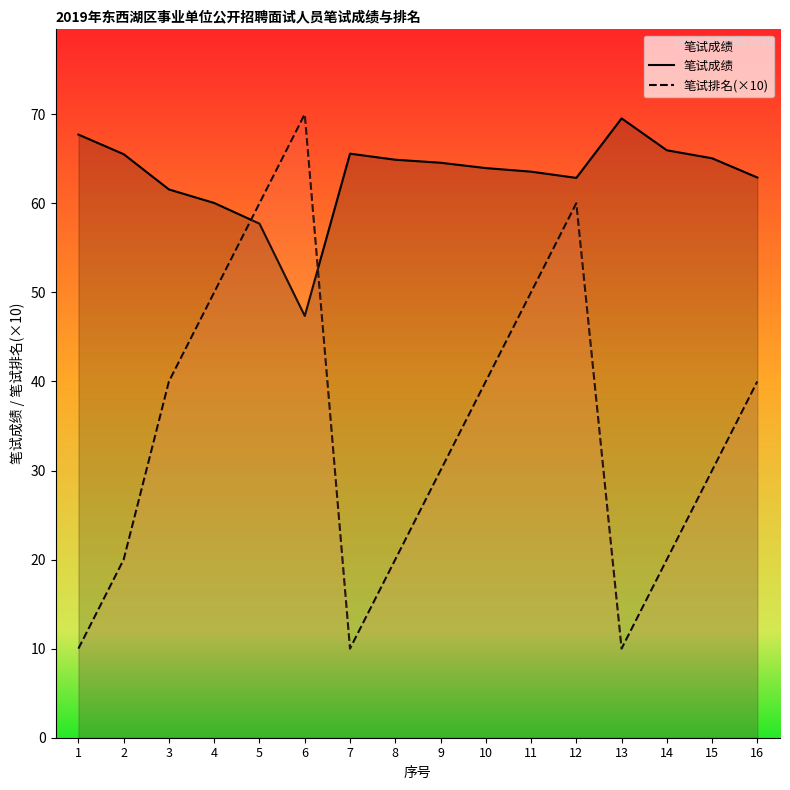

True or false: 笔试排名(×10) has more than 1 interior local peaks.

True